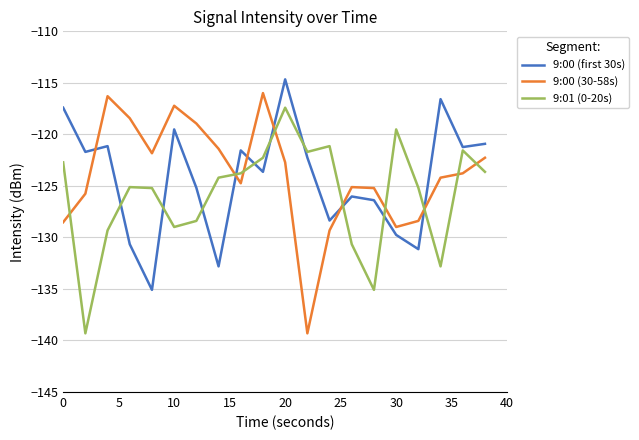

What is the greatest value displayed?

-114.7